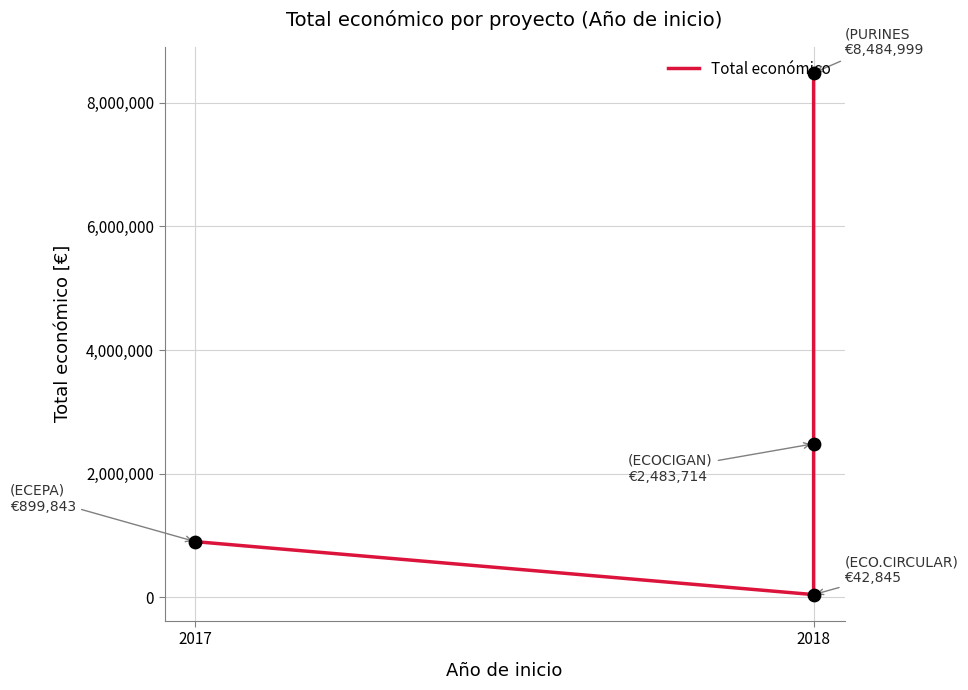

What is the change in value from 2017 to 2018?

+7585156